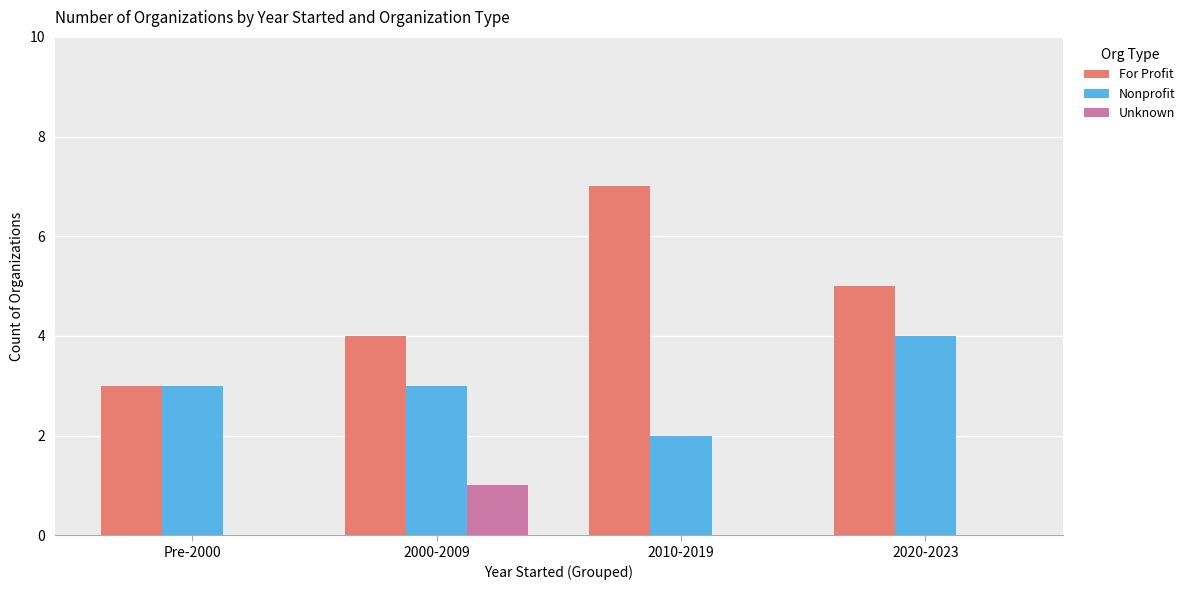

What is the total value across all series at Pre-2000?

6